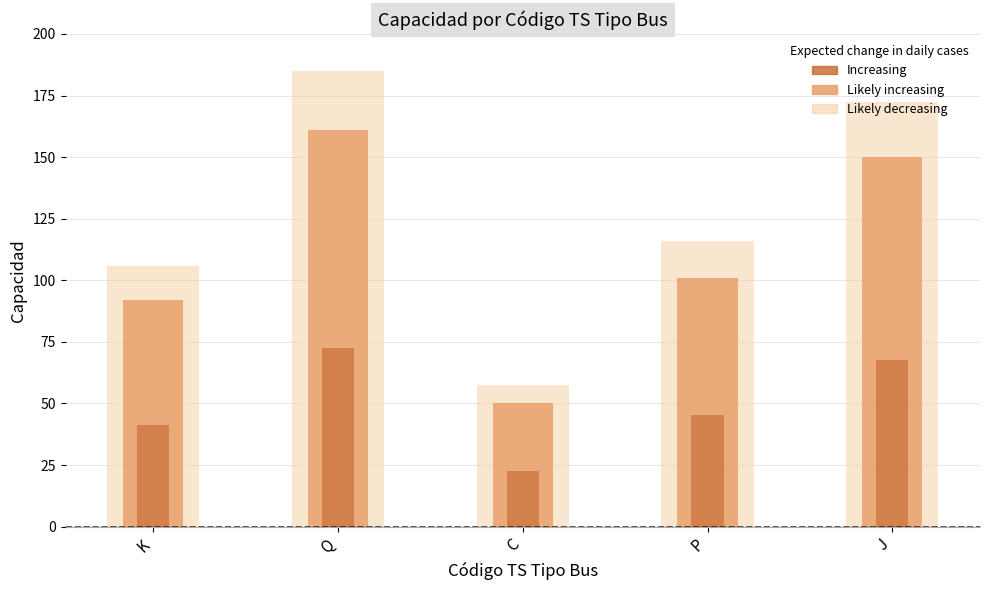

What is the smallest value displayed?

22.5